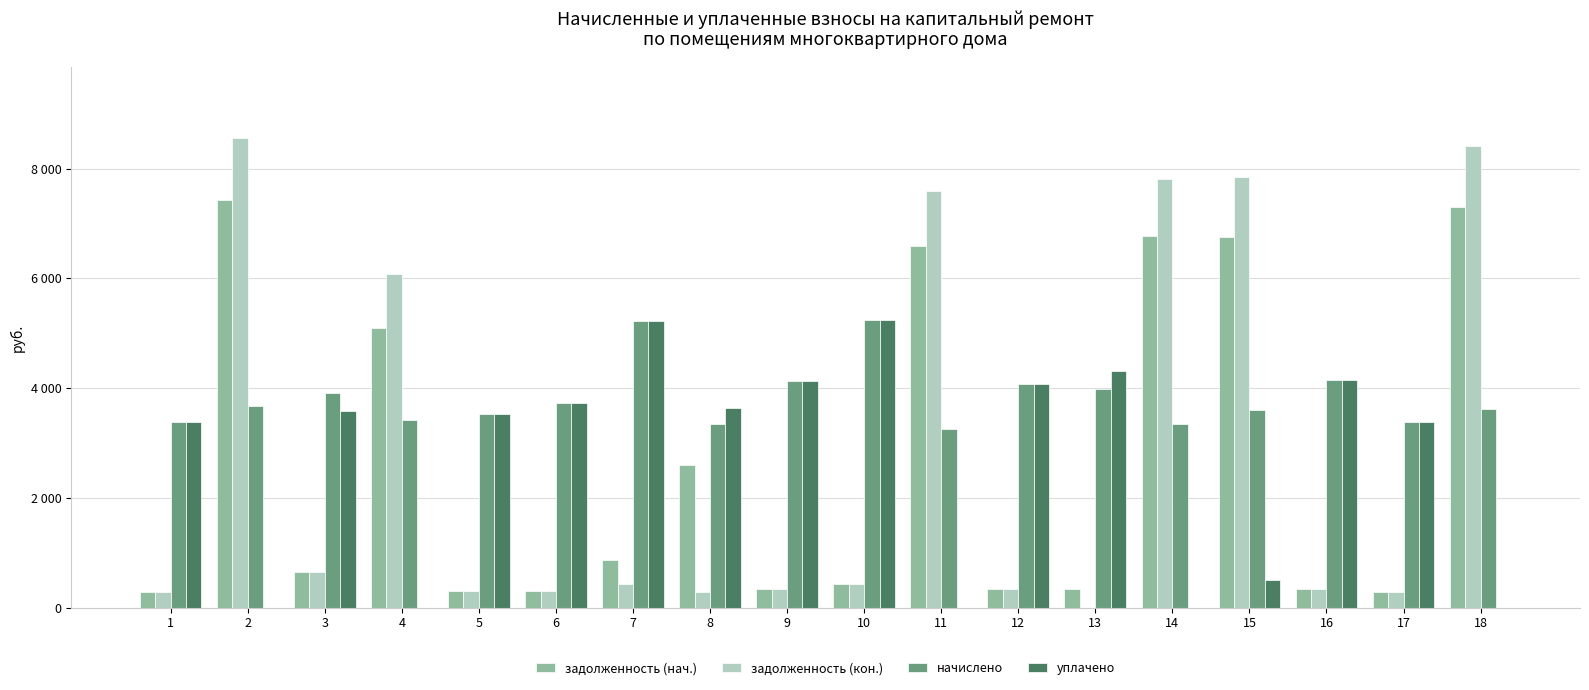

What are all the series names shown in the legend?

задолженность (нач.), задолженность (кон.), начислено, уплачено